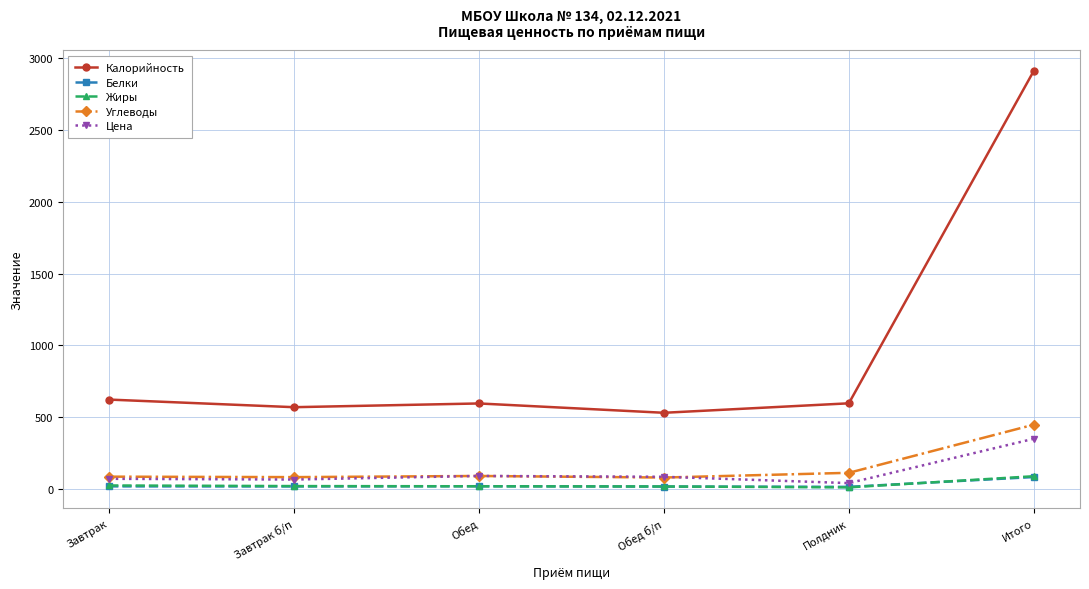

Which series has the largest total across all categories?

Калорийность